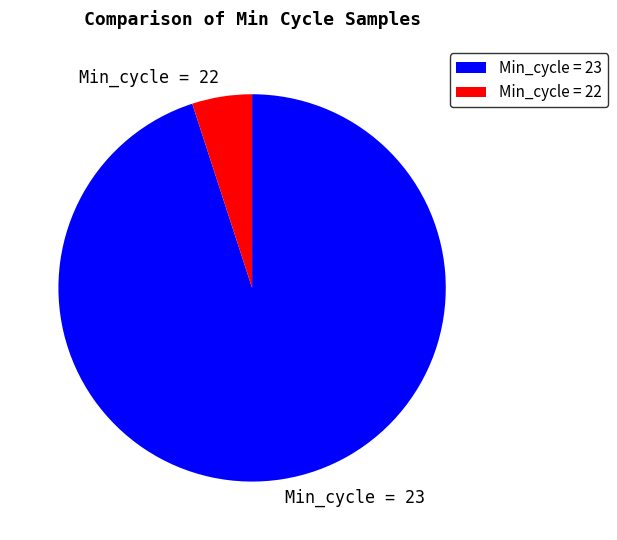

Is there a majority slice in this chart?

Yes